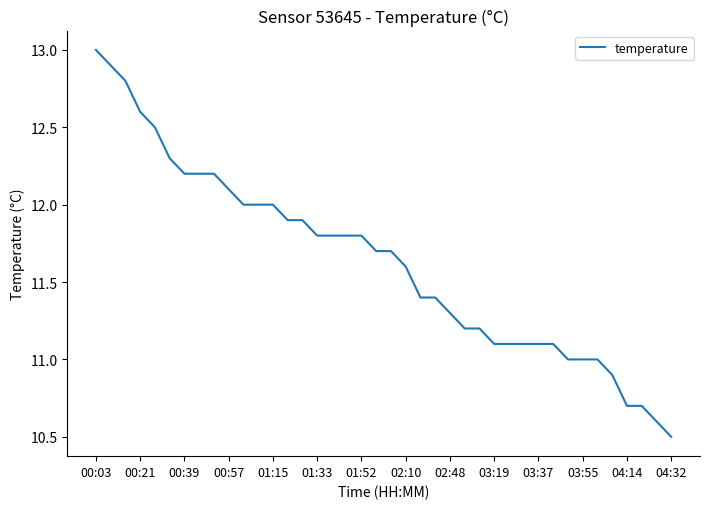

What is the smallest value displayed?

10.5